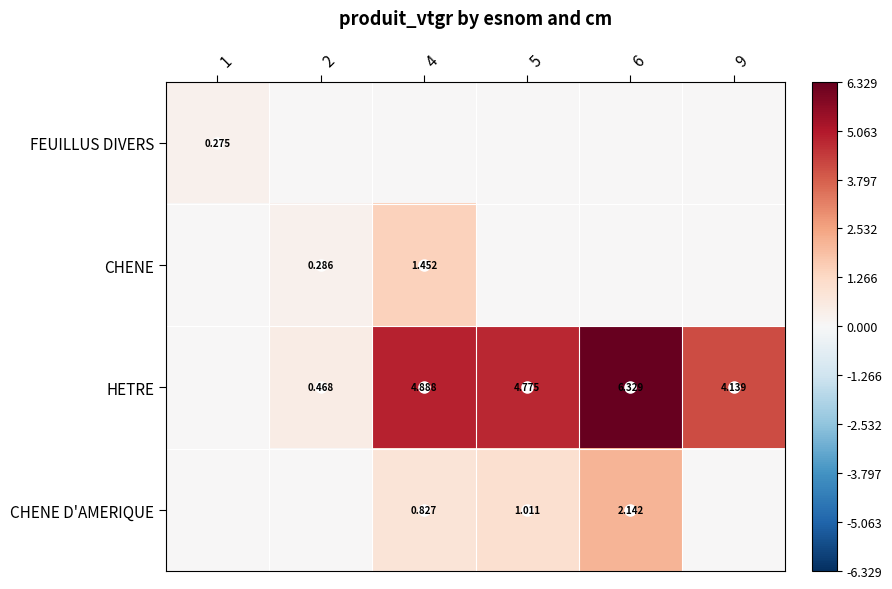

Between 6 and 1, which is larger?

1